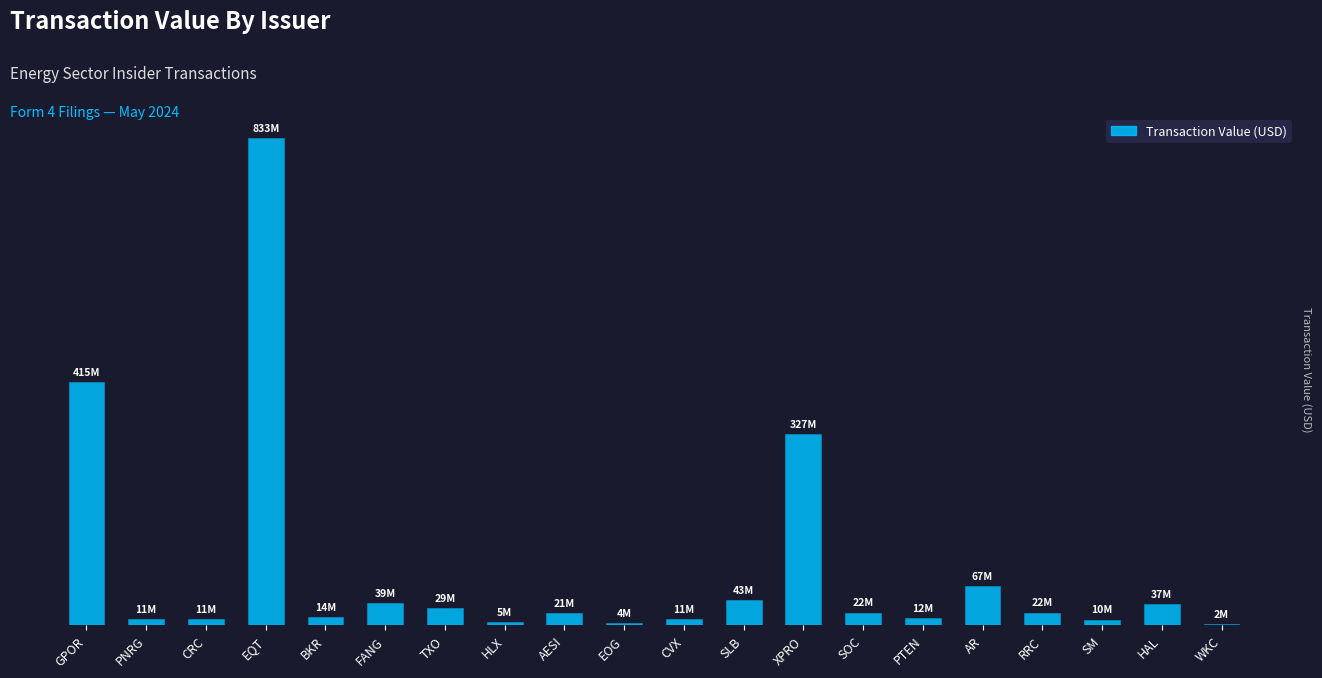

At which label does the data first exceed 21729392?

GPOR